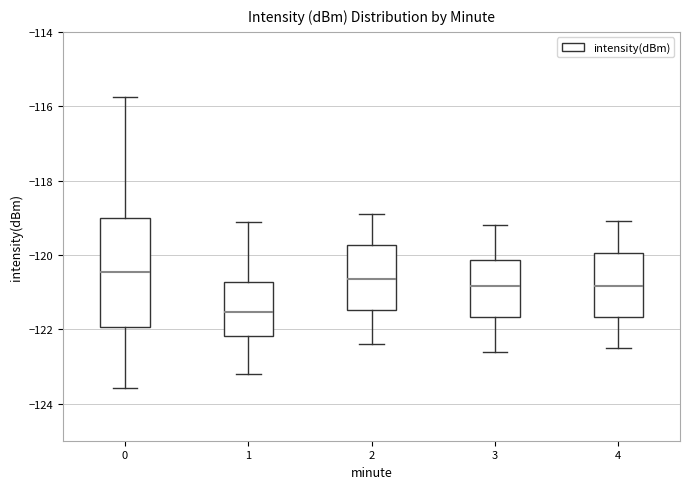

Reading left to right, transcribe this box plot: for each box, give where its median line is, the range the box spans, and where its two whiskers end, as read against the y-axis. The values are not printed on the chart, so give them approximately, as read against the axis.

0: median -120.4, box -122.0 to -119.0, whiskers -123.6 to -115.8
1: median -121.6, box -122.2 to -120.8, whiskers -123.2 to -119.2
2: median -120.6, box -121.4 to -119.8, whiskers -122.4 to -118.8
3: median -120.8, box -121.6 to -120.2, whiskers -122.6 to -119.2
4: median -120.8, box -121.6 to -120.0, whiskers -122.4 to -119.0